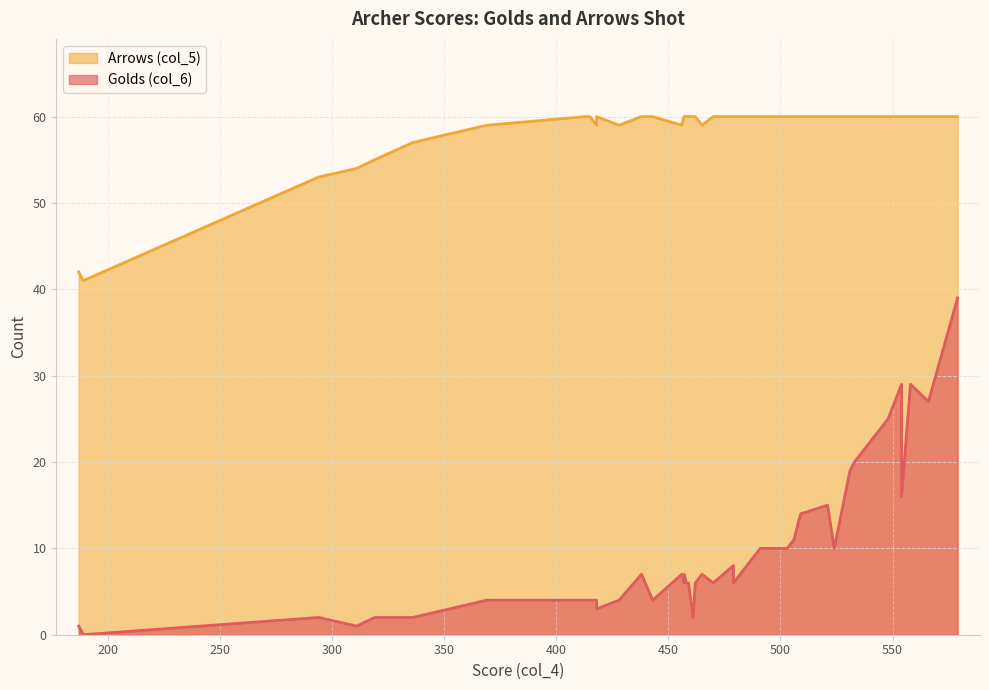

What is the sum of the Golds (col_6) values at 9 and 5?

12